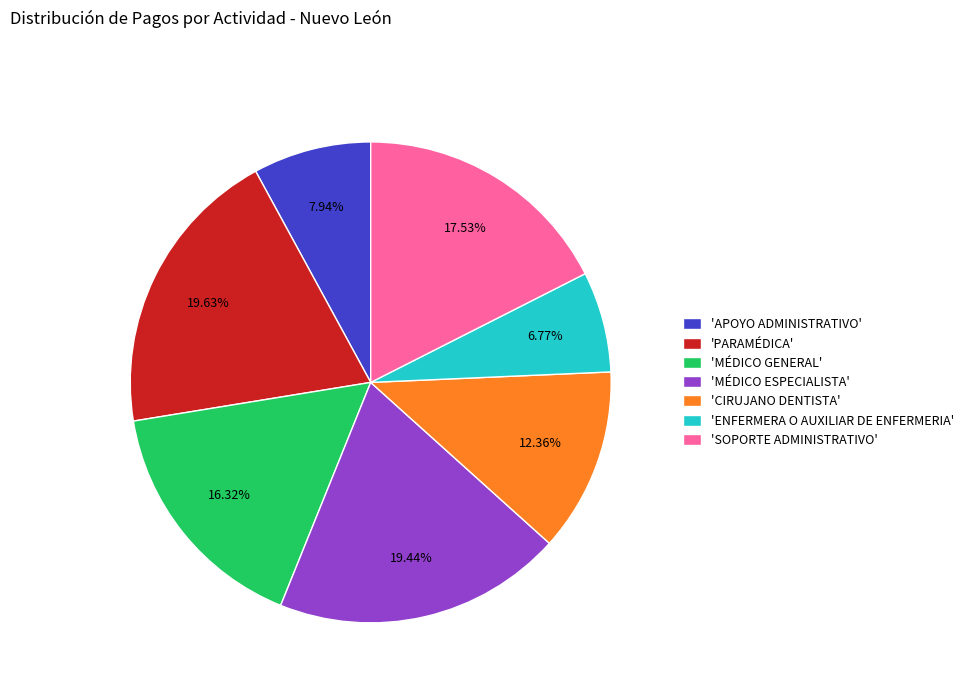

Does 'MÉDICO GENERAL' account for over 50% of the chart?

No